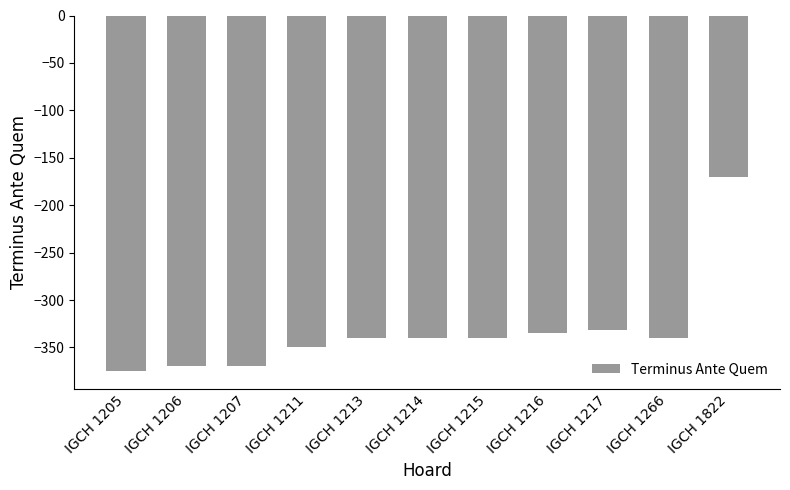

What is the value of the 2nd bar from the left?

-370